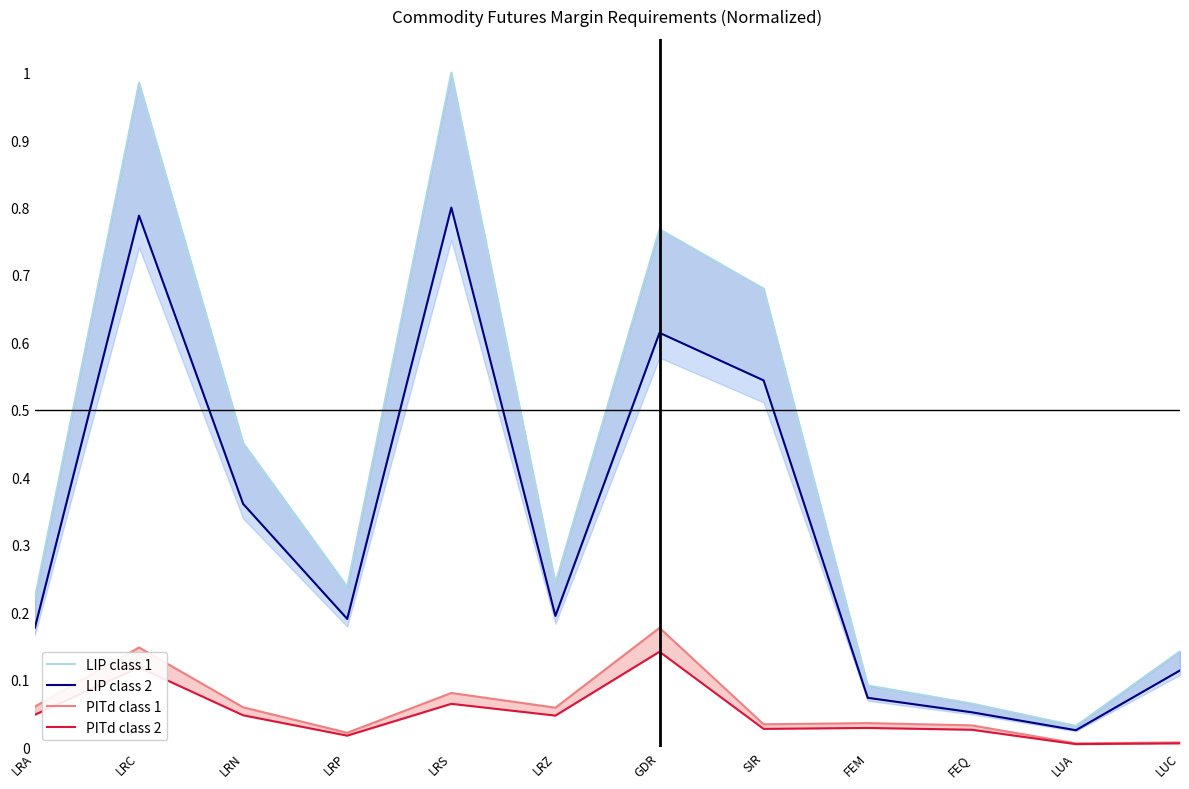

At which category is the sum across all series the highest?

LRC